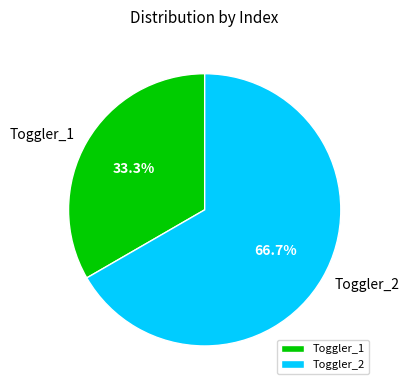

To the nearest percent, what percentage of the pie is Toggler_2?

67%